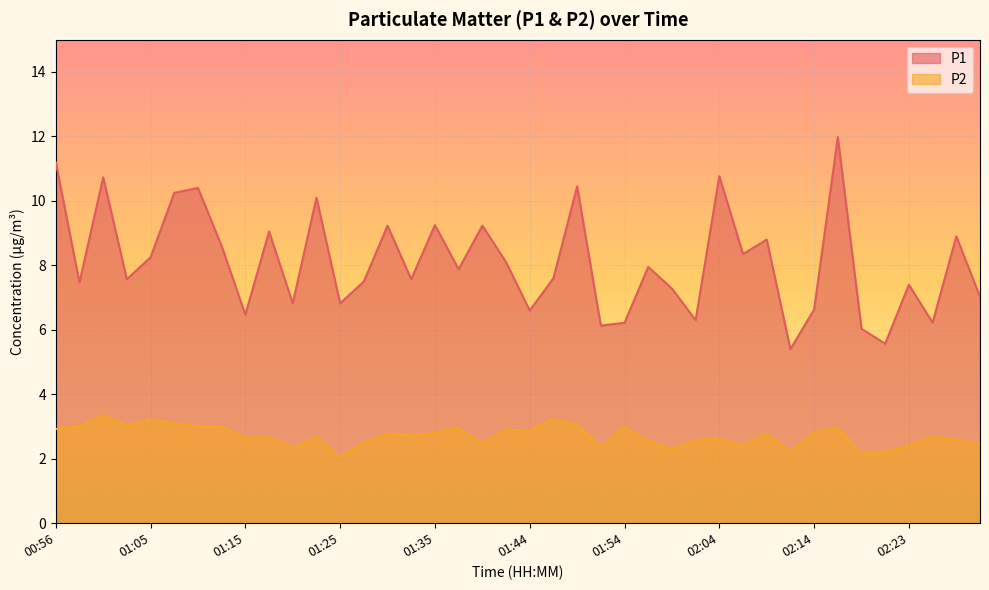

List the series in order of their peak value, lowest first.

P2, P1